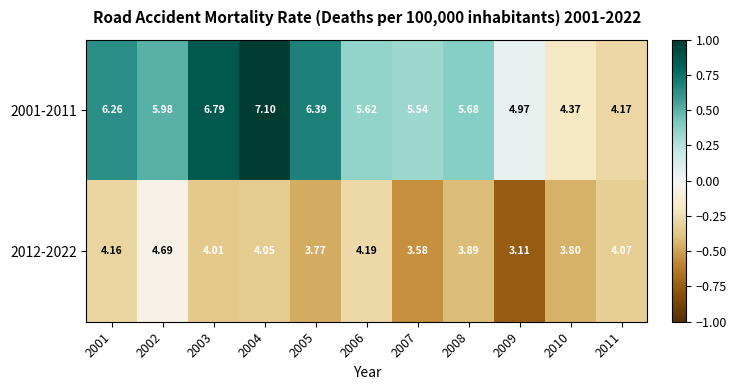

Is the value of 2012-2022 at 2009 greater than the value of 2001-2011 at 2009?

No